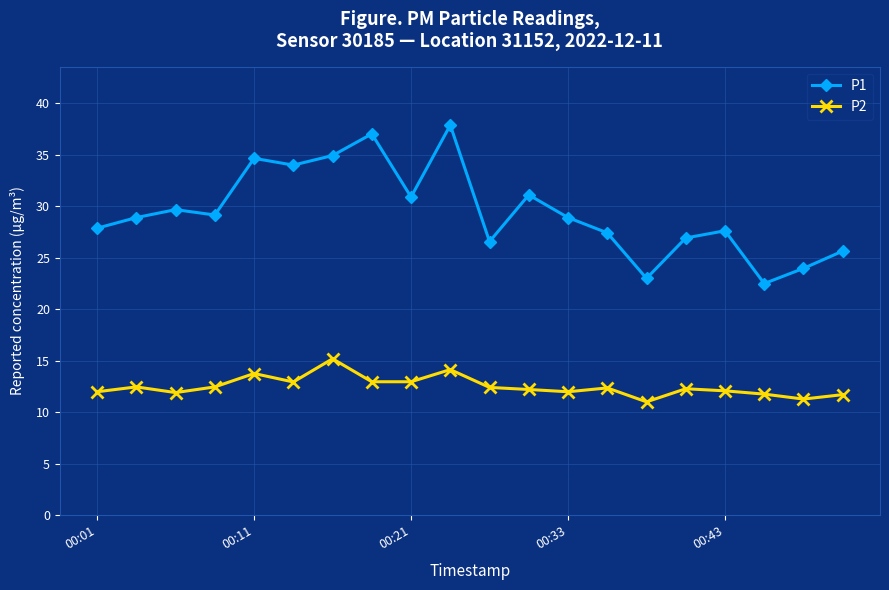

Which series has the largest total across all categories?

P1